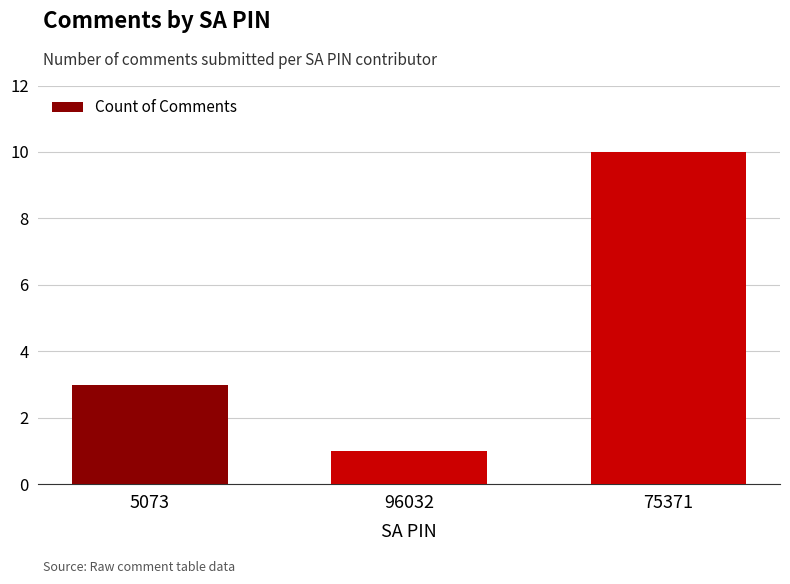

How many data points does each series have?

3